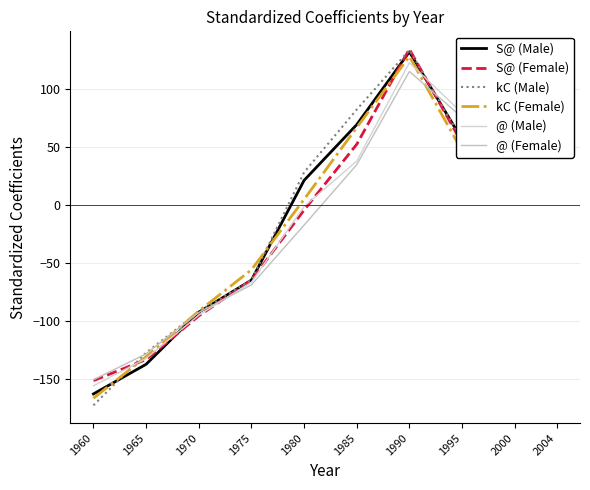

At which label does S@ (Female) first exceed 52?

1985